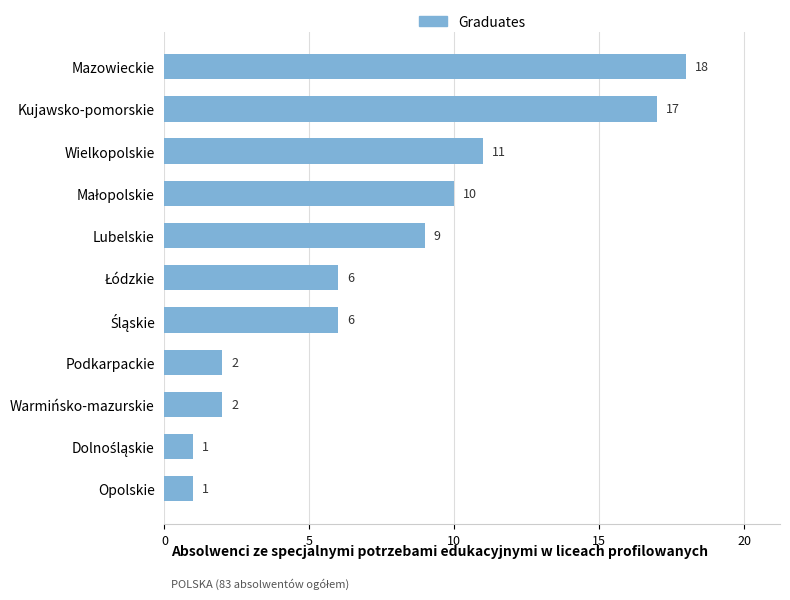

What is the minimum value shown in the chart?

1